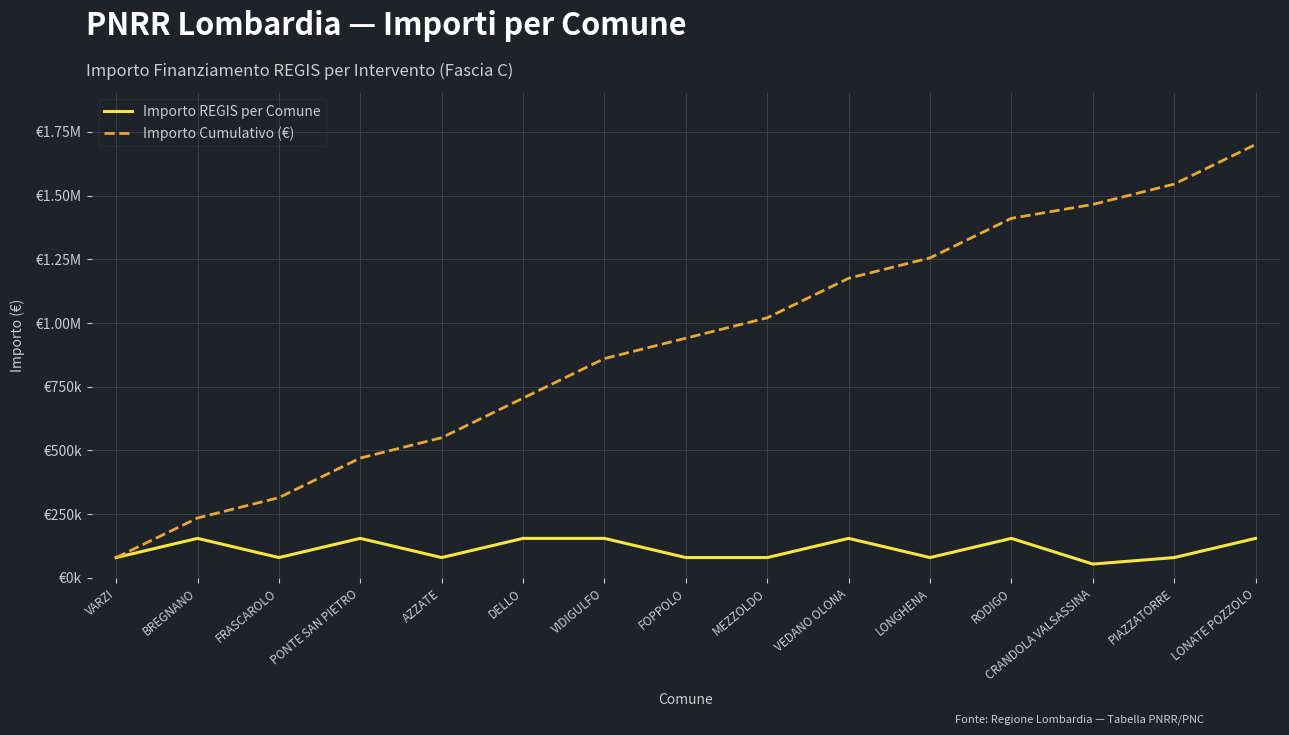

True or false: Importo REGIS per Comune and Importo Cumulativo (€) intersect in this chart.

False